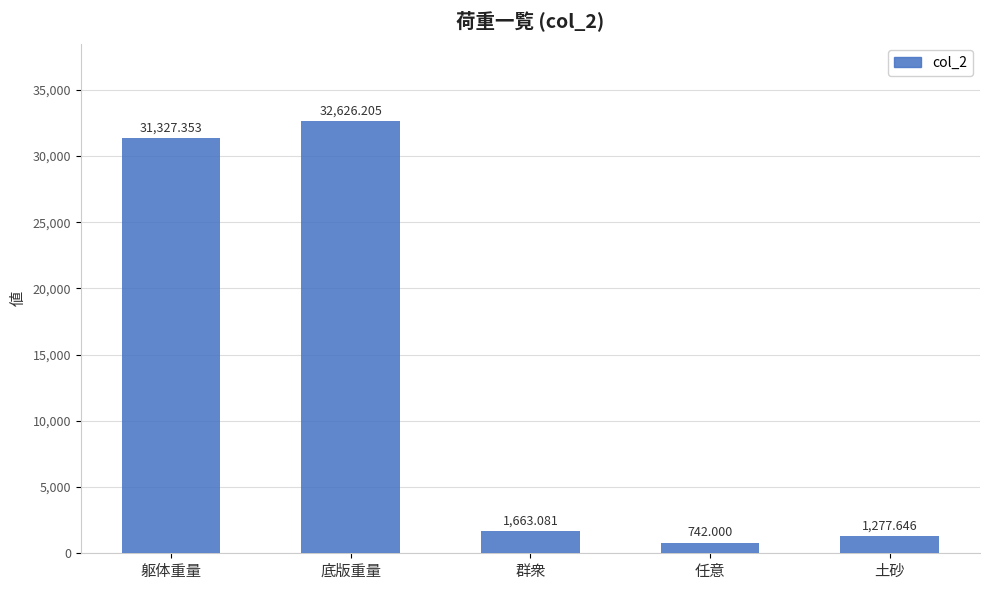

What is the label of the 5th bar from the right?

躯体重量